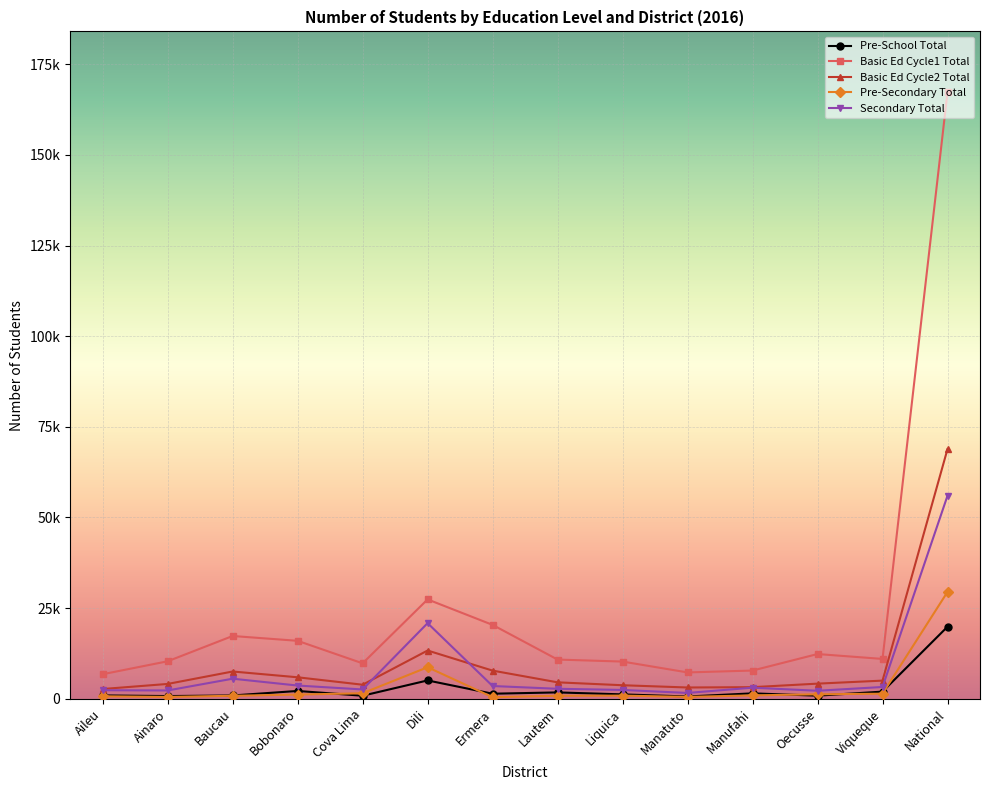

What are all the series names shown in the legend?

Pre-School Total, Basic Ed Cycle1 Total, Basic Ed Cycle2 Total, Pre-Secondary Total, Secondary Total